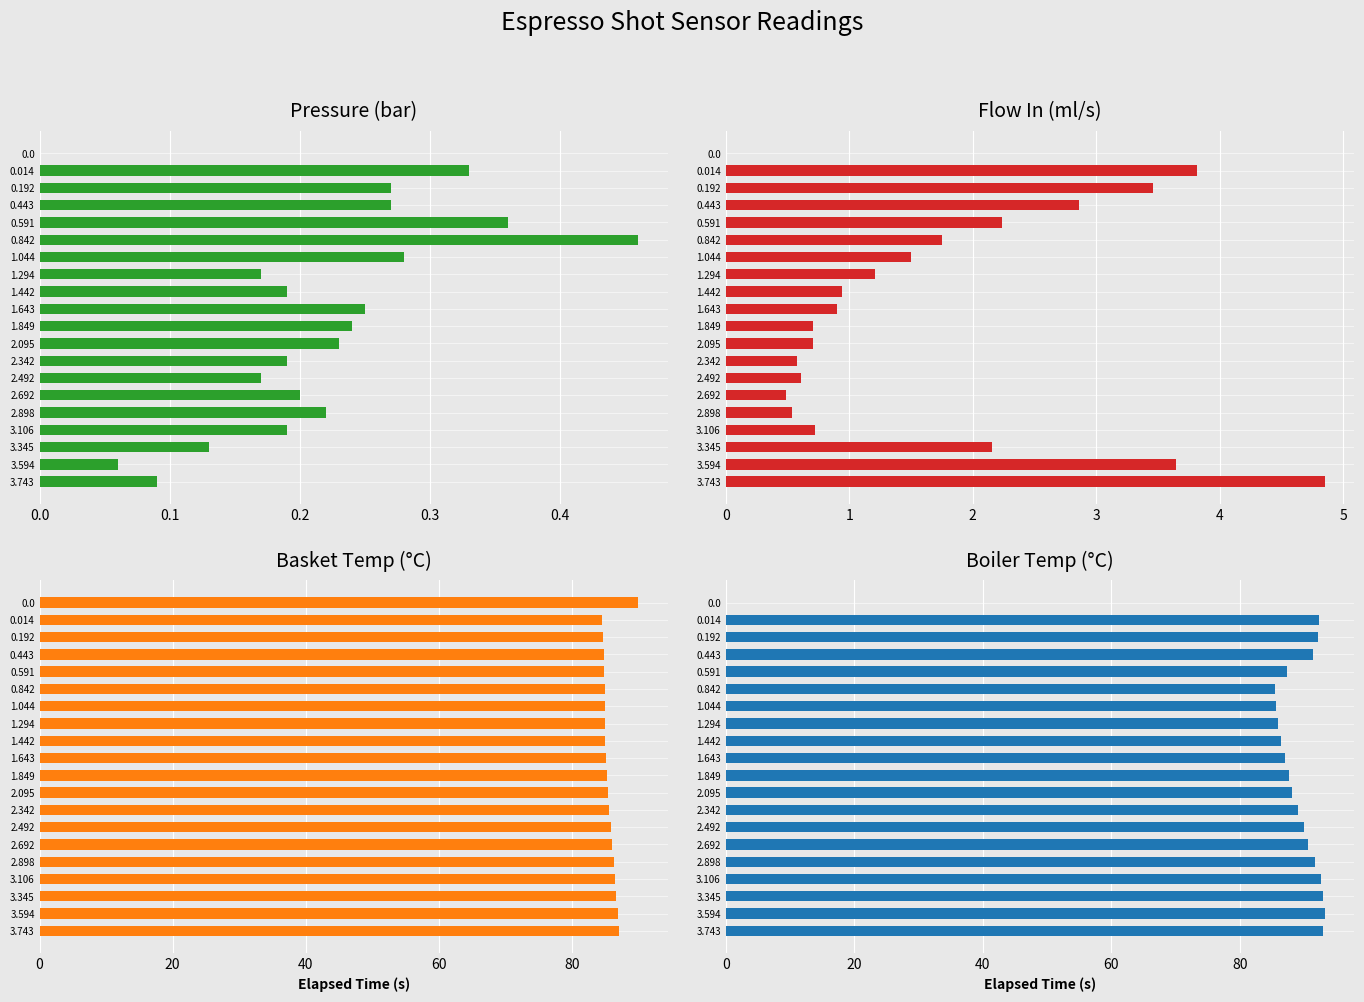

What is the sum of the water_temperature_in values at 2.342 and 1.442?

175.3